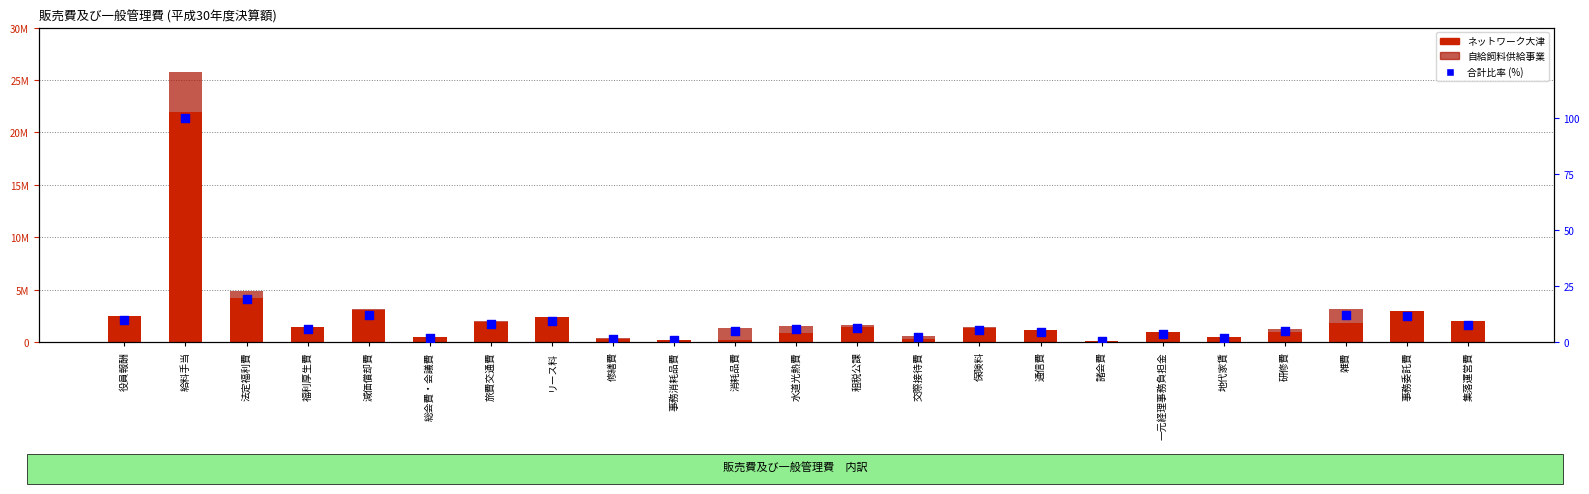

Which series has the largest total across all categories?

ネットワーク大津